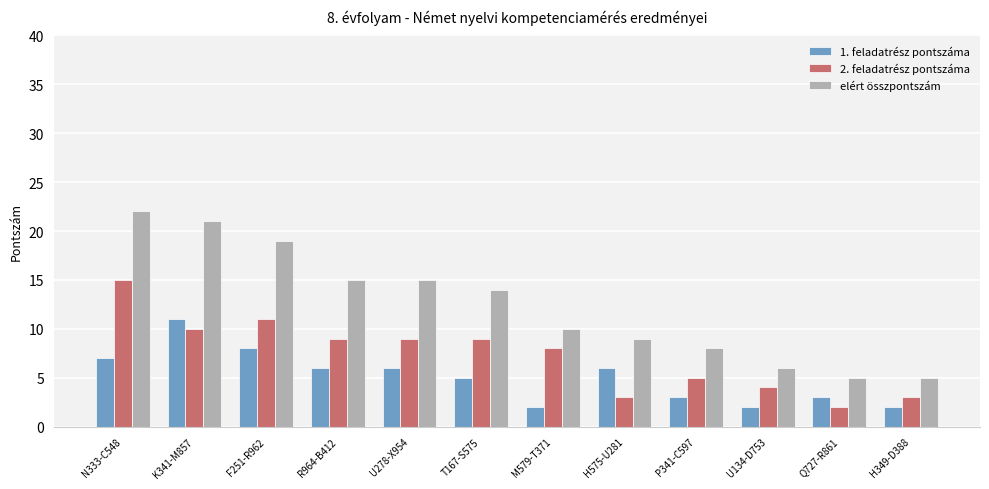

What is the value of the 1. feladatrész pontszáma bar at the 3rd from the left?

8